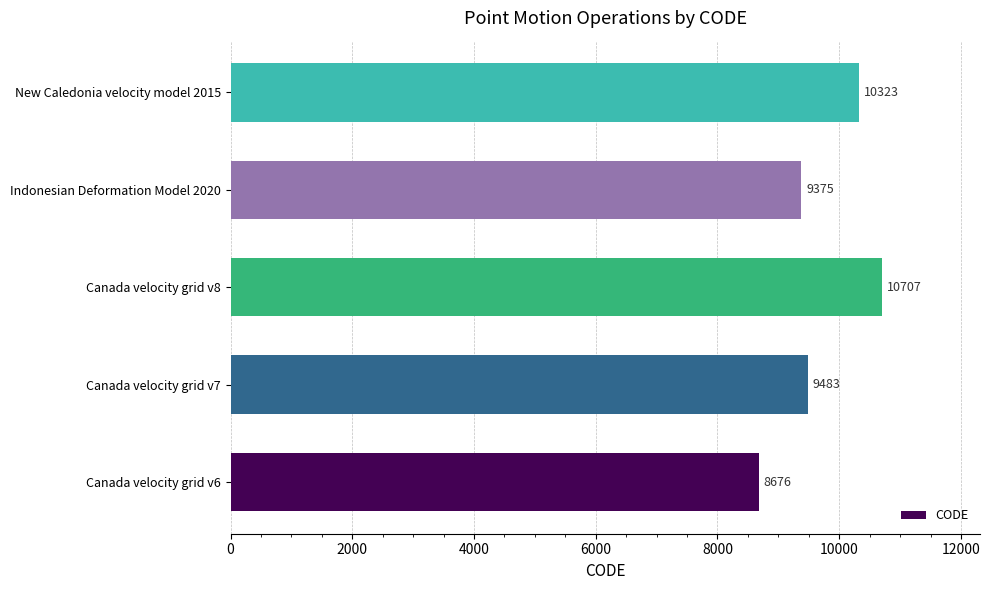

What is the sum of all values?

48564